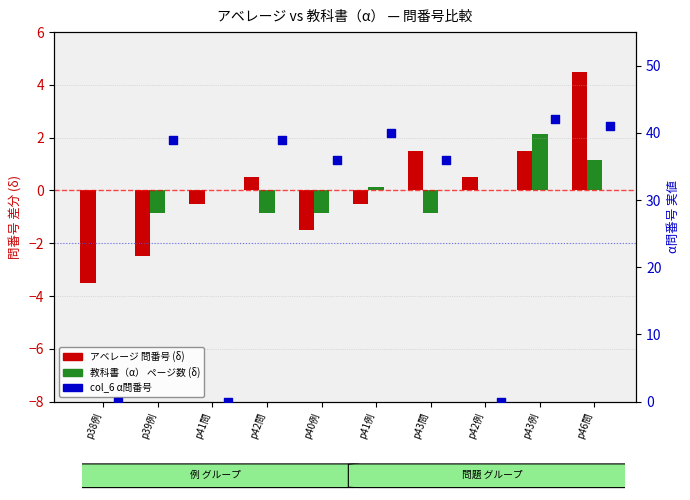

Which series has the largest total across all categories?

col_6 α問番号